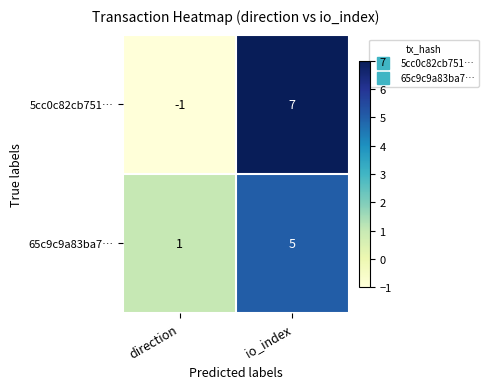

Rank the series at direction from highest to lowest value.

65c9c9a83ba7…, 5cc0c82cb751…